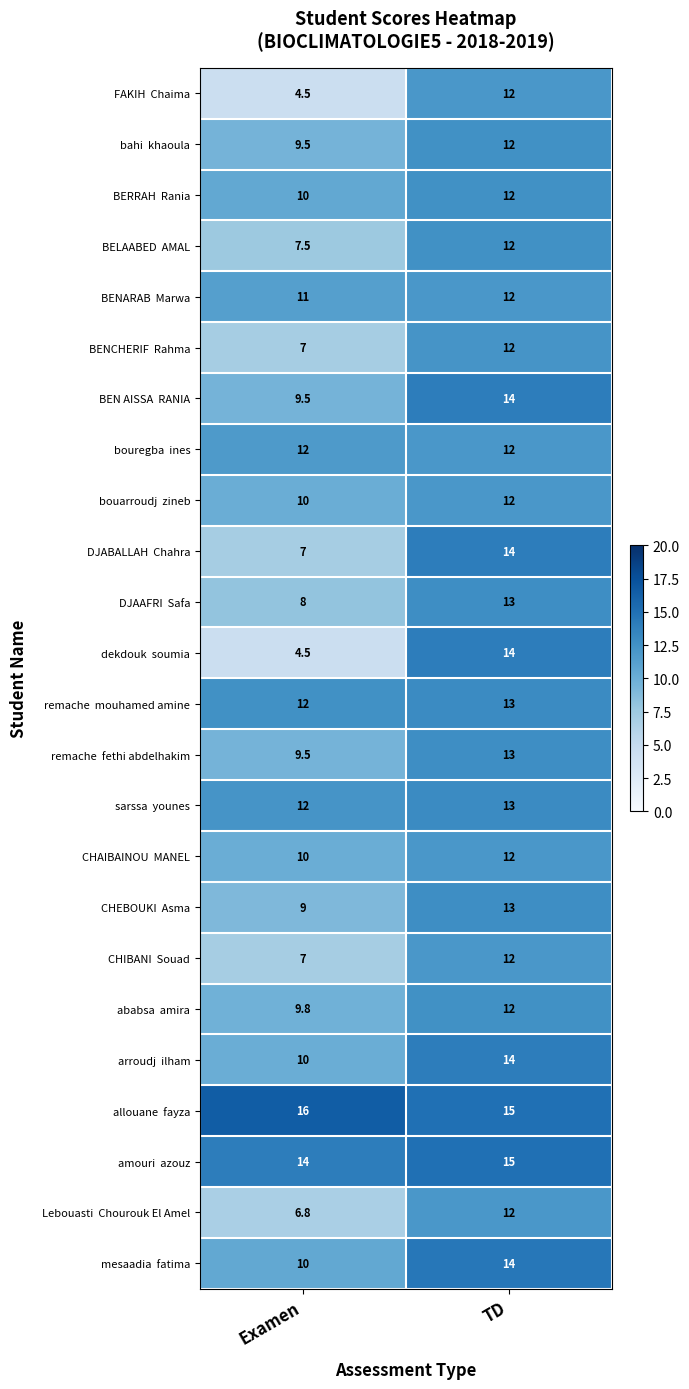

Which label corresponds to the largest value in the chart?

Examen